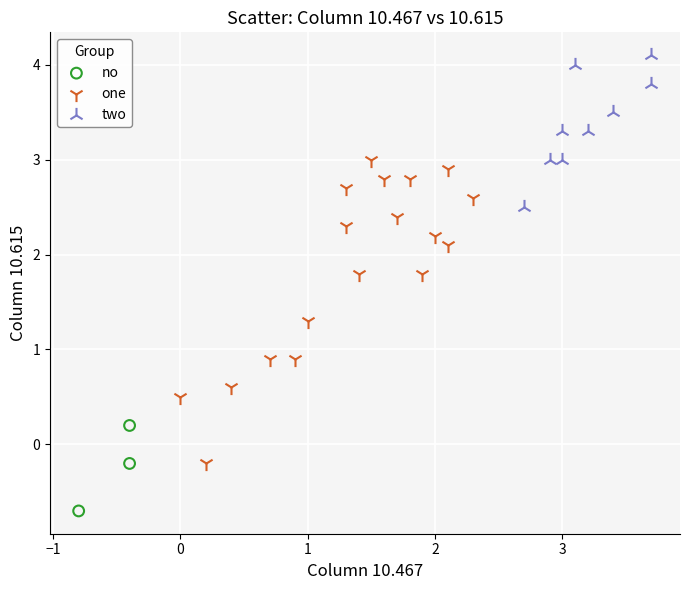

Which series contains the highest Y value?

two